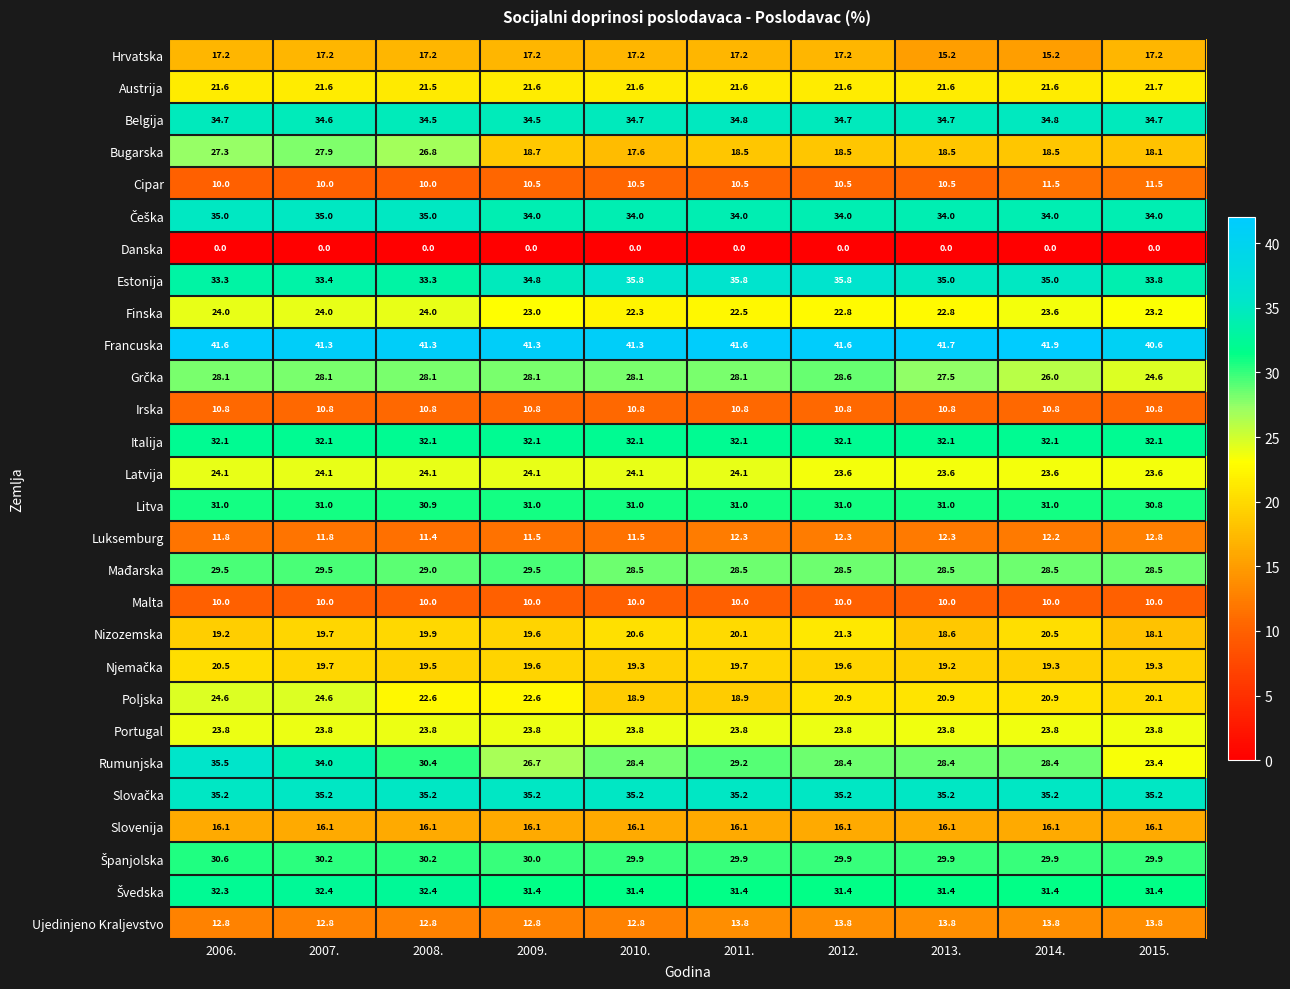

What is the minimum value for Rumunjska?

23.4